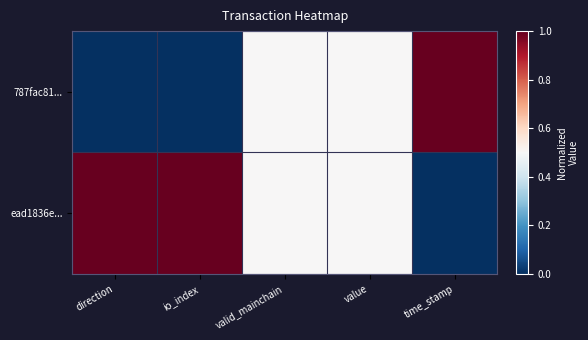

Reading left to right, what are all the values shown in this chart?

787fac81...: direction=0.0	io_index=0.0	valid_mainchain=0.5	value=0.5	time_stamp=1.0
ead1836e...: direction=1.0	io_index=1.0	valid_mainchain=0.5	value=0.5	time_stamp=0.0